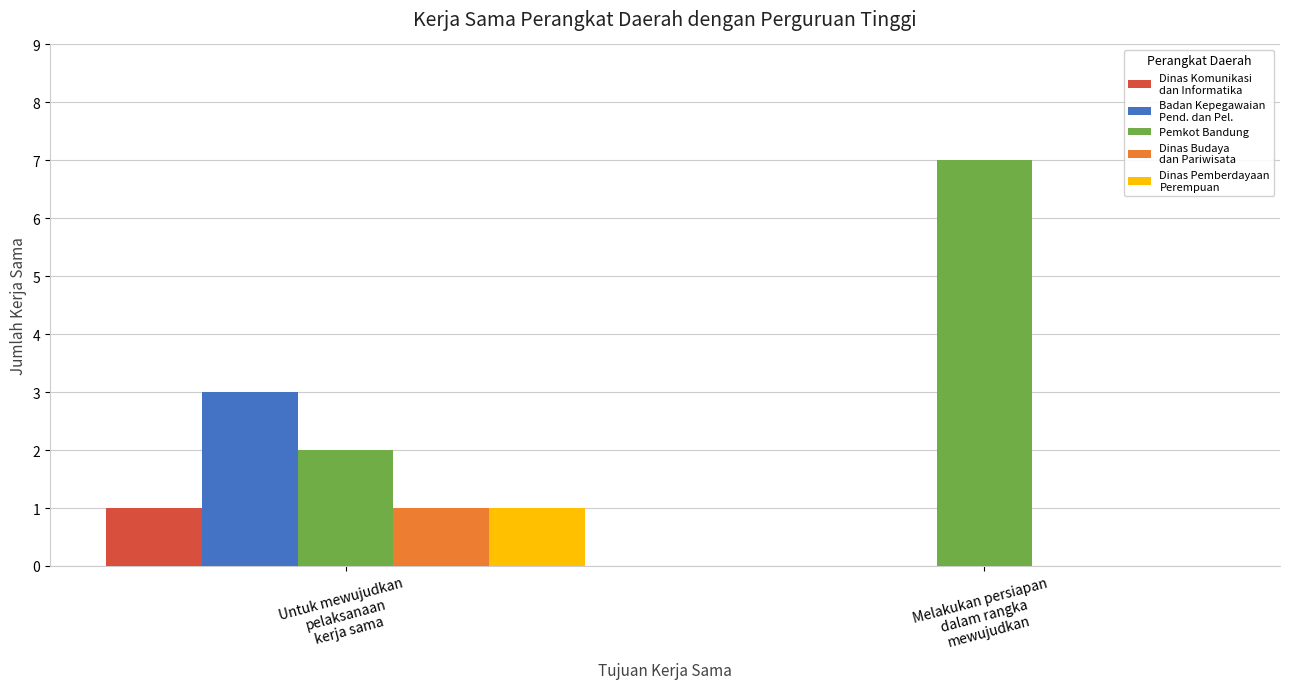

How many series are shown in this chart?

5